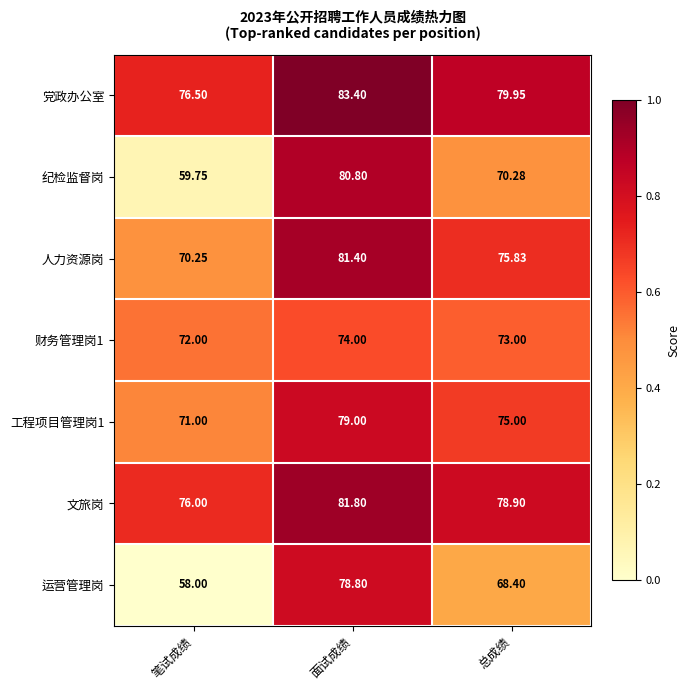

Which category has the highest value in the 财务管理岗1 series?

面试成绩